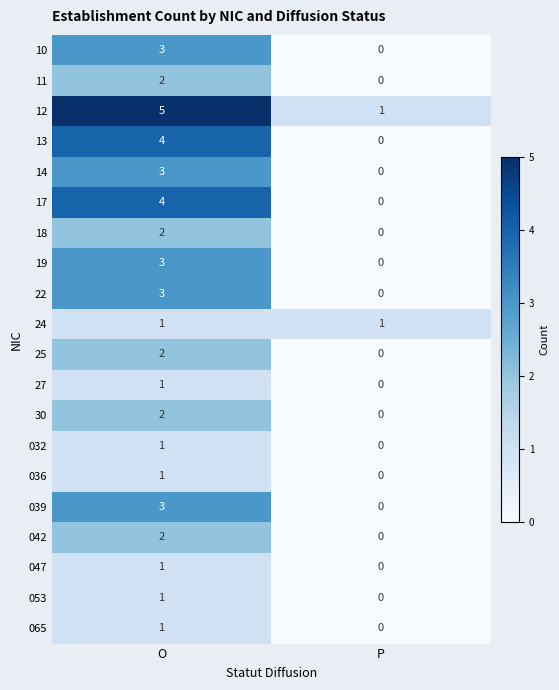

Is it true that 22 equals 3 at O?

True